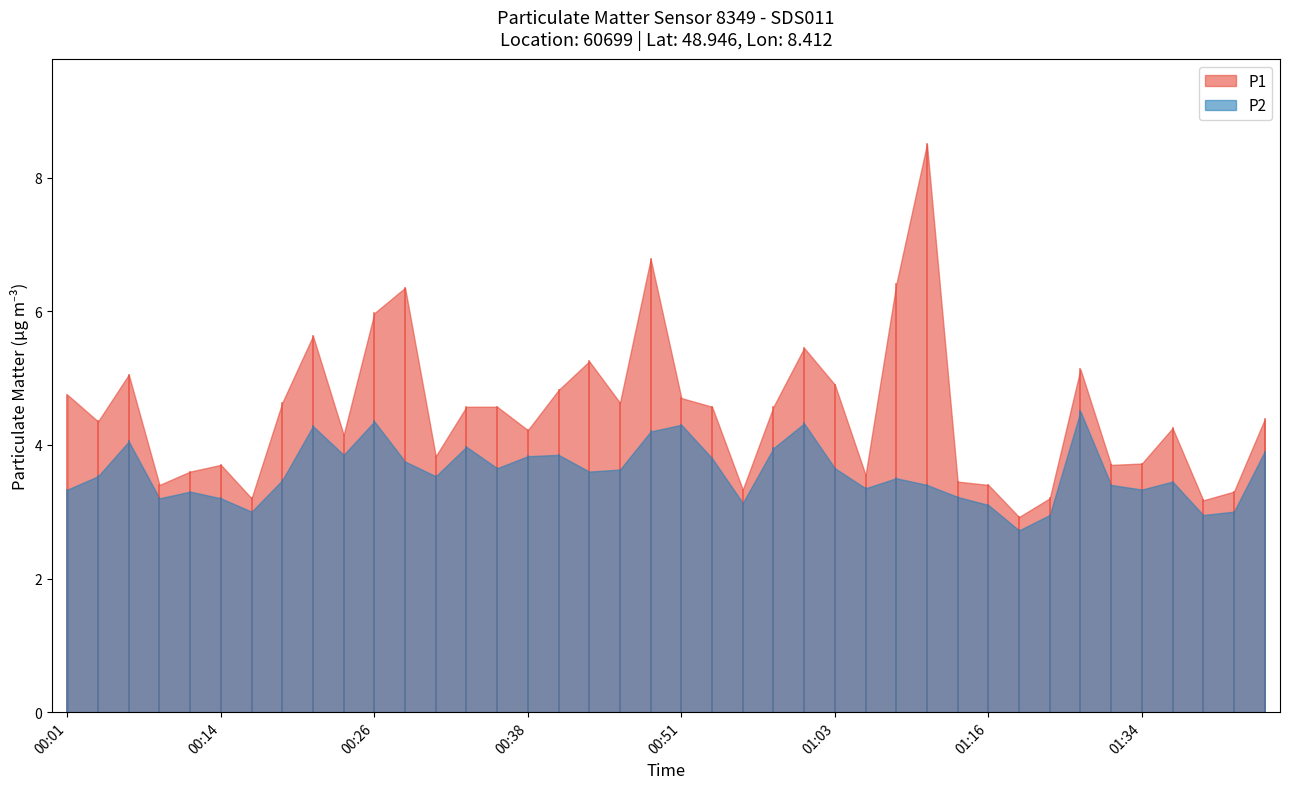

What are all the series names shown in the legend?

P1, P2